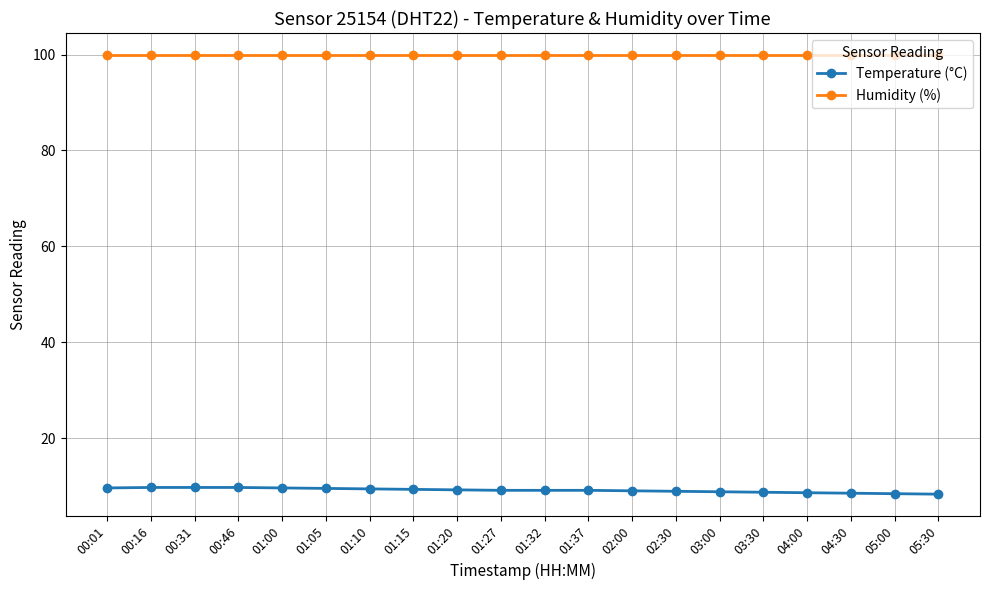

What is the label of the 7th point from the right?

02:30